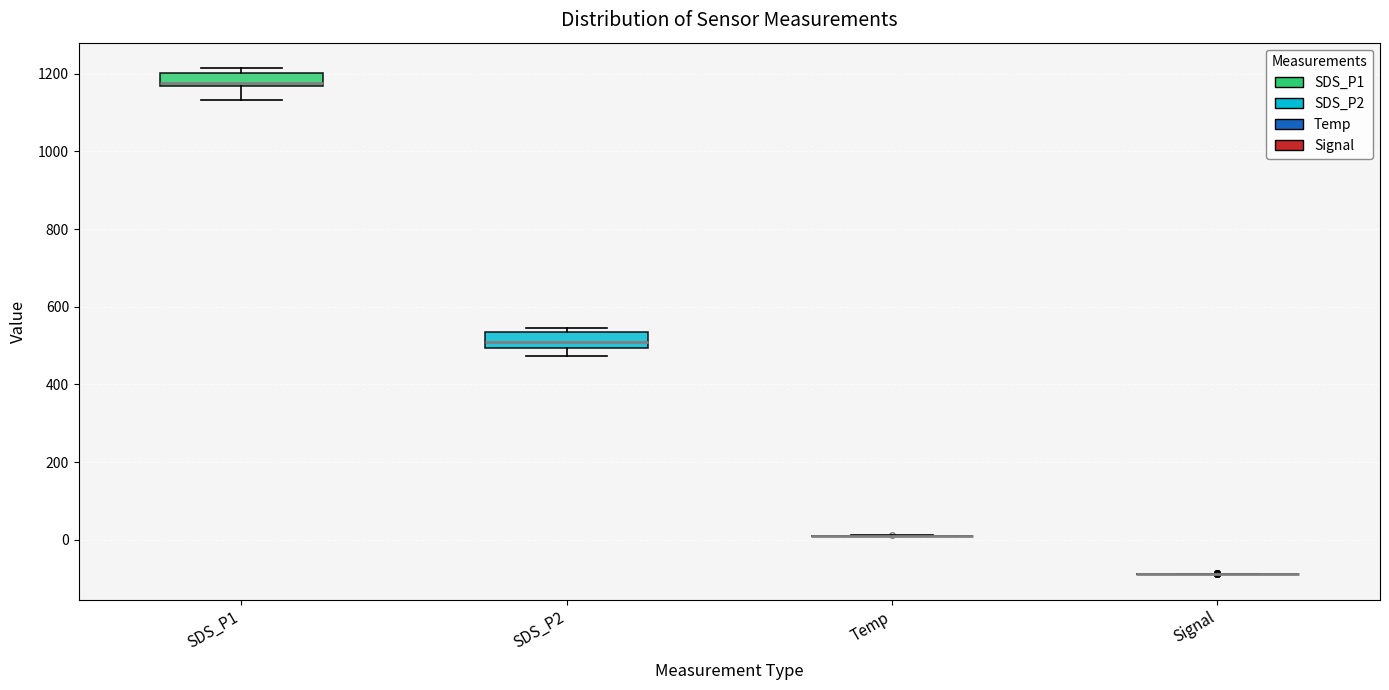

Reading left to right, transcribe this box plot: for each box, give where its median line is, the range the box spans, and where its two whiskers end, as read against the y-axis. The values are not printed on the chart, so give them approximately, as read against the axis.

SDS_P1: median 1180, box 1160 to 1200, whiskers 1140 to 1220
SDS_P2: median 500 (inside the box), box 500 to 540, whiskers 480 to 540 (just above the box's upper edge)
Temp: box collapsed to a line at 20, whiskers 20 to 20
Signal: box collapsed to a line at -80, whiskers -80 to -80